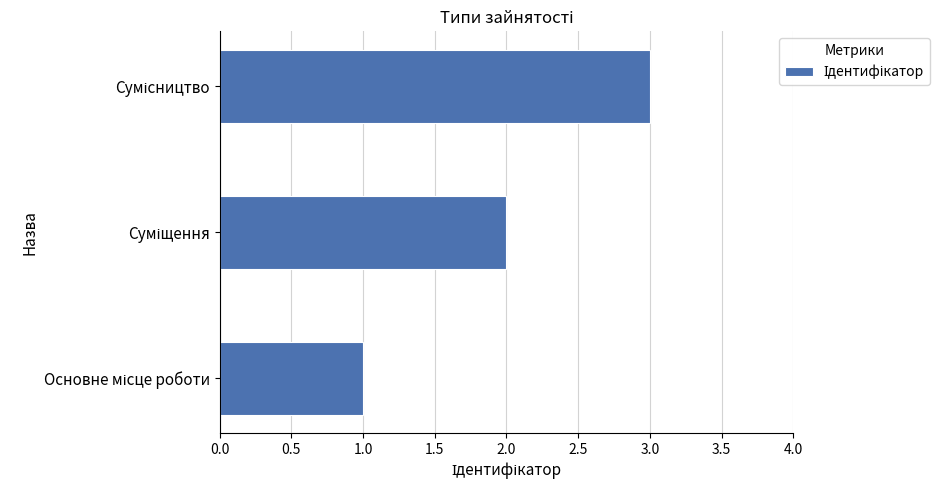

What is the greatest value displayed?

3